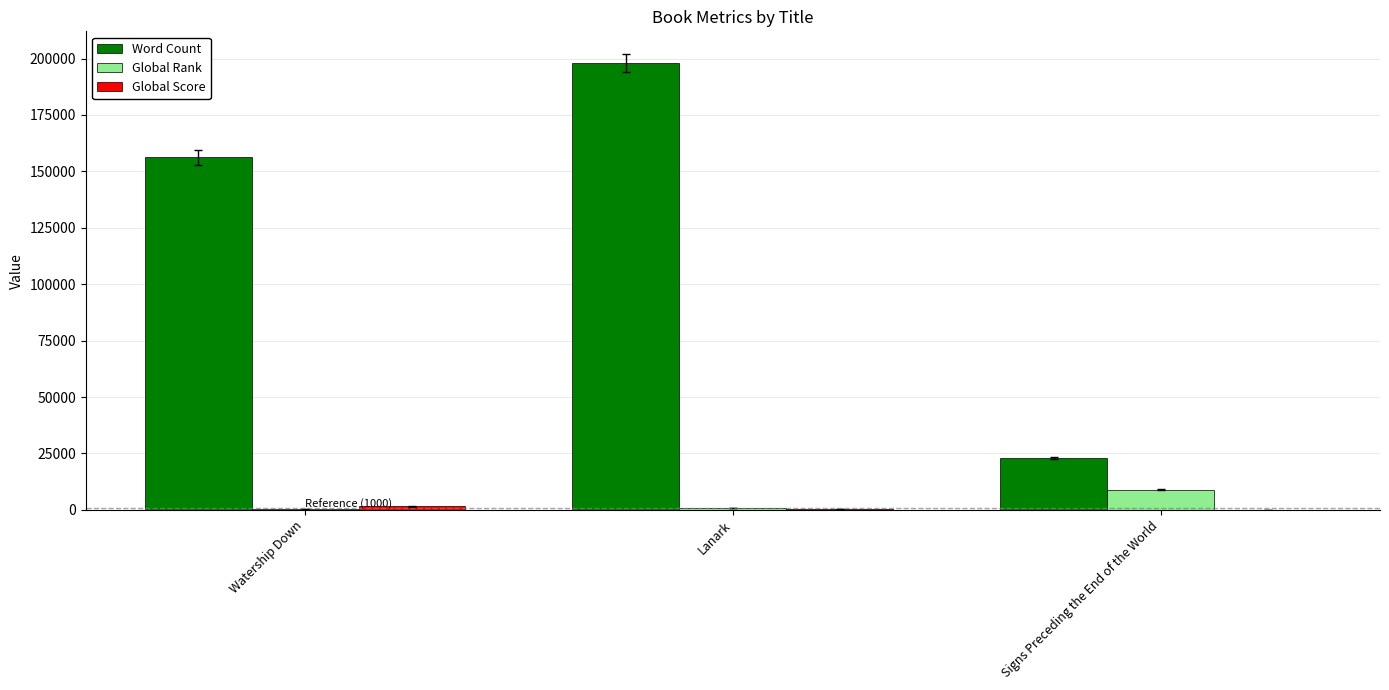

Which series changed the most between Watership Down and Signs Preceding the End of the World?

Word Count